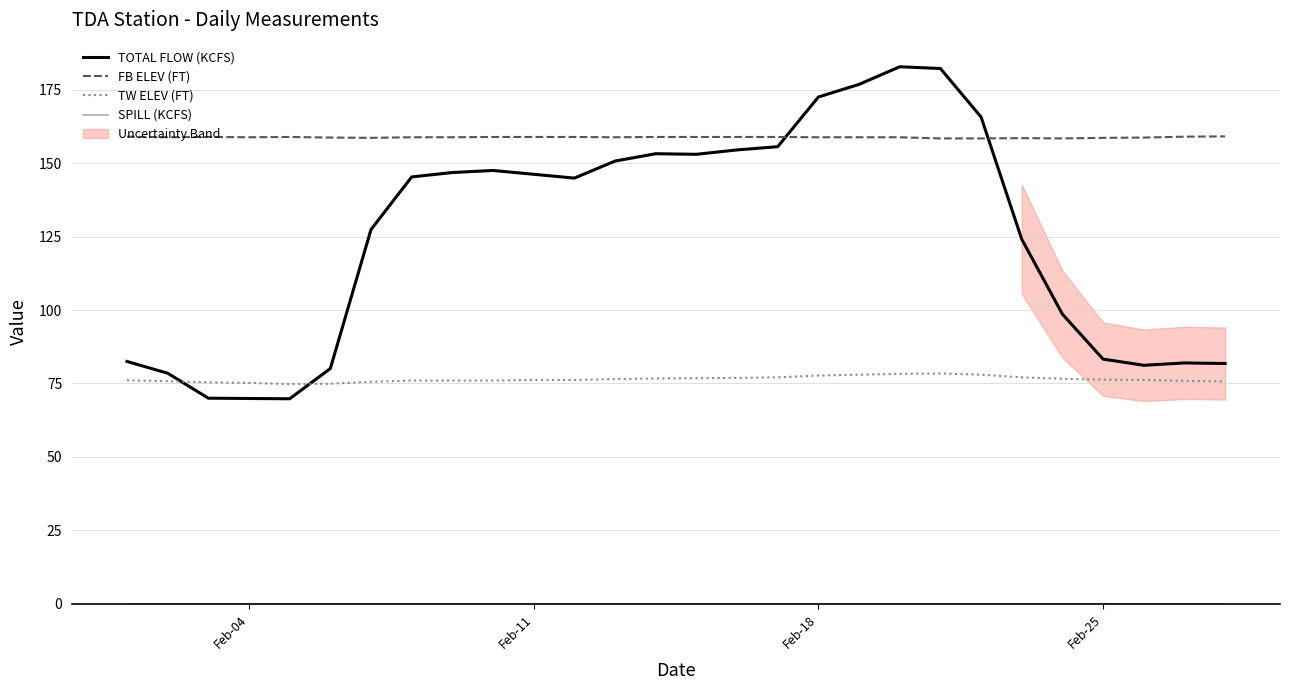

What is the value of the FB ELEV (FT) point at the 2nd from the left?

158.8